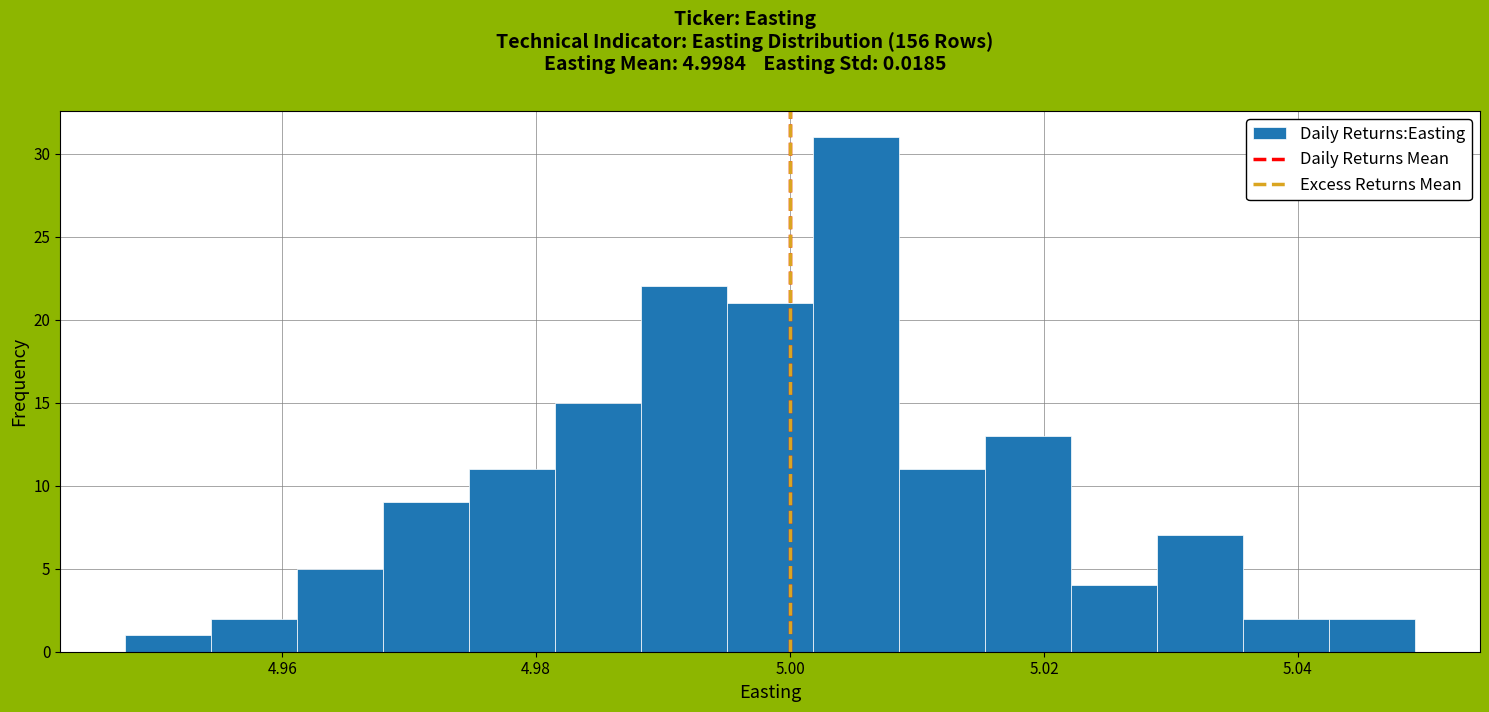

Around what value on the x-axis is the tallest bar? Give the approximate position of its centre, as read against the axis.

5.006